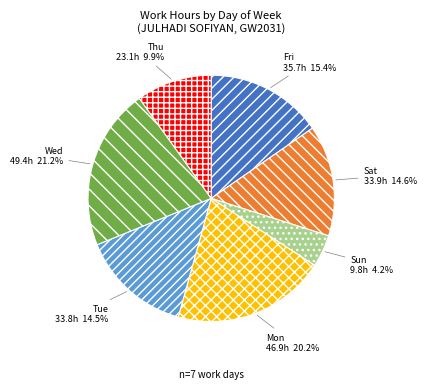

Does Wed account for over 50% of the chart?

No